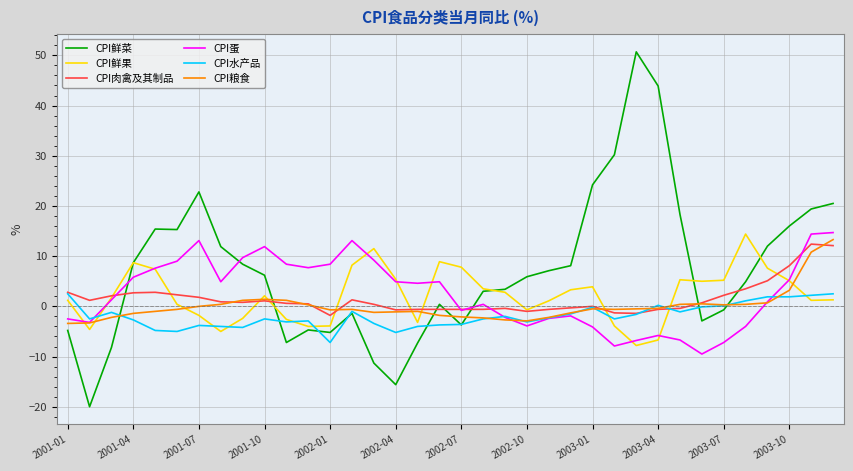

What is the greatest value displayed?

50.7